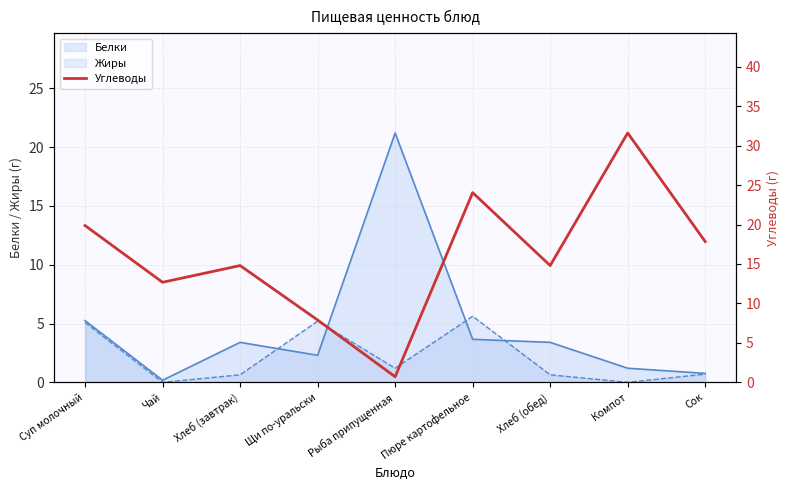

True or false: the data has more than 1 interior local peaks.

True